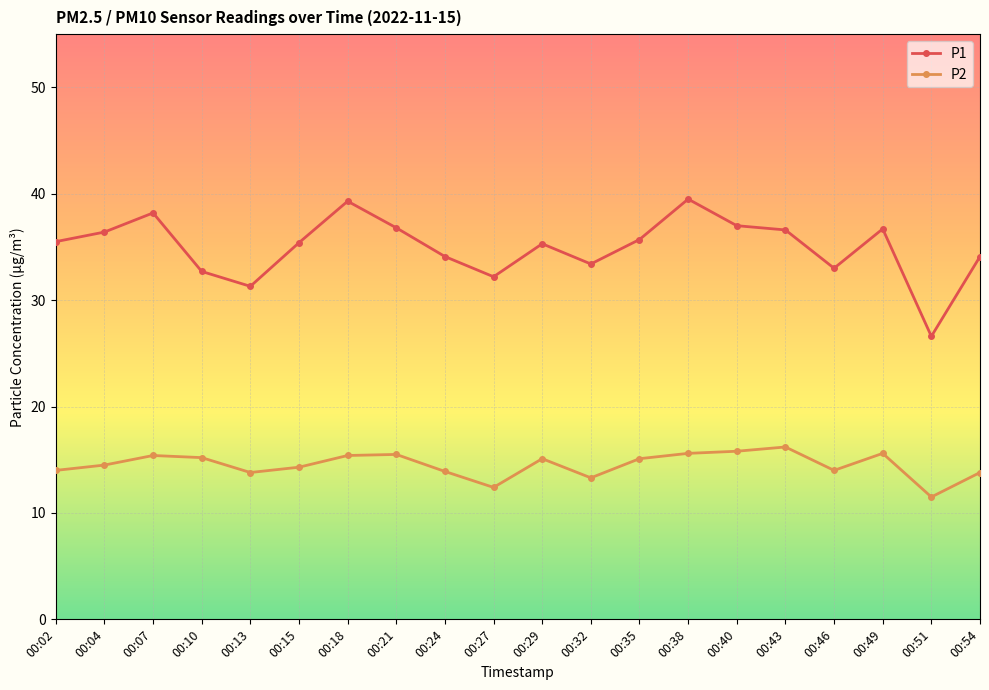

How many data points does each series have?

20